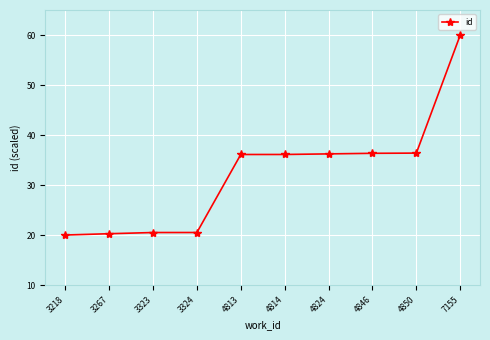

How many data points does each series have?

10